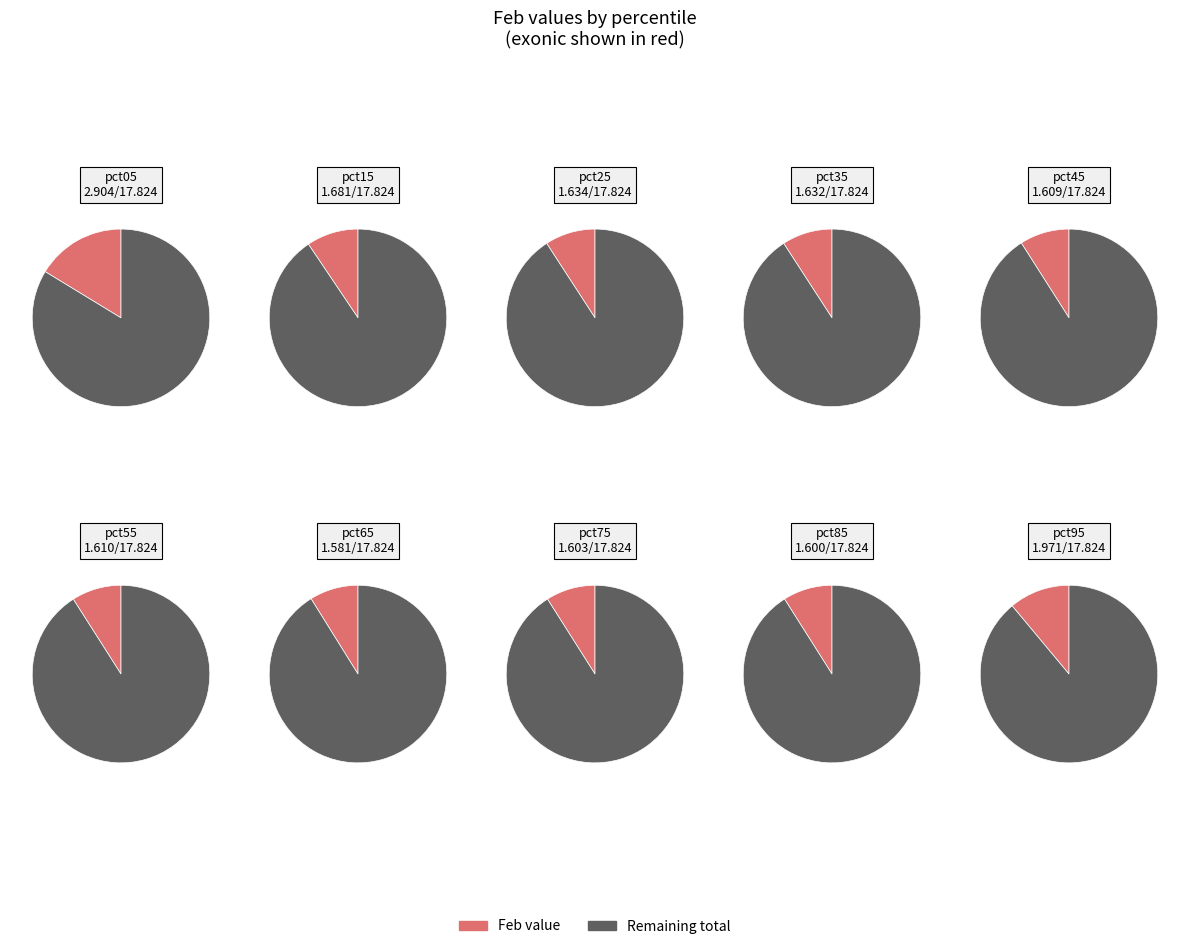

What is the smallest slice in the pie chart?

pct65